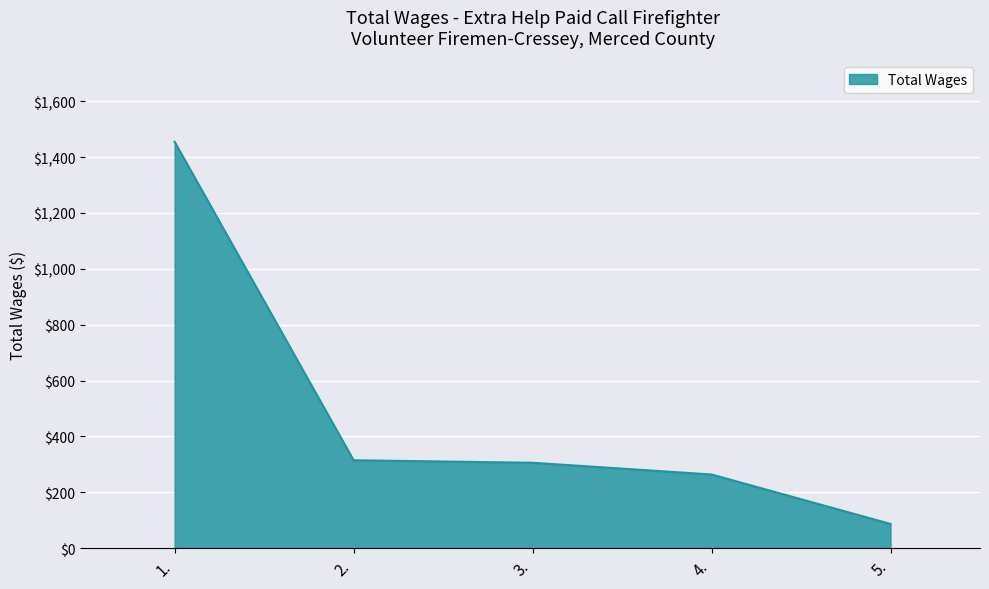

The chart shows a value of 108 at 4.. True or false?

False